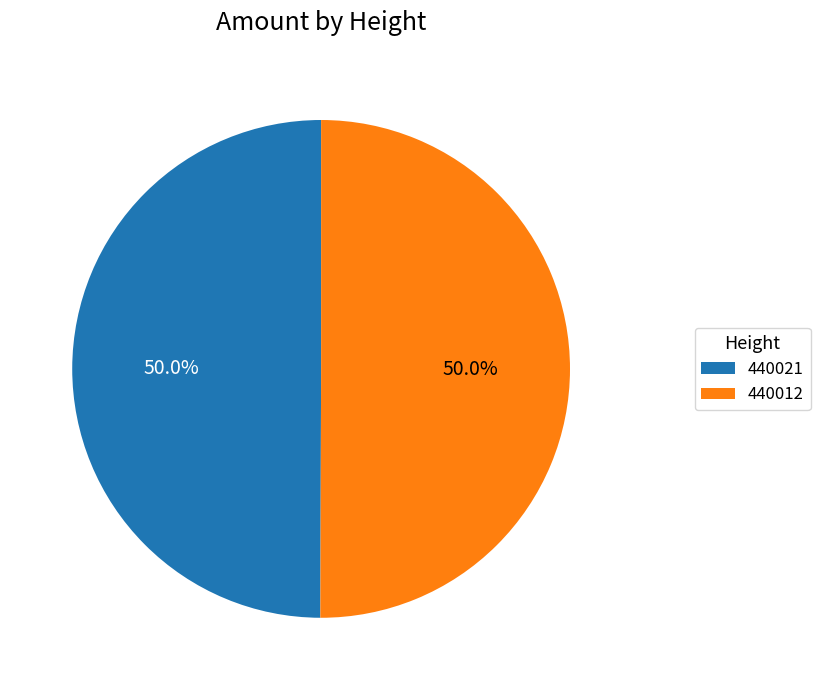

The 440012 slice represents 50% of the pie. True or false?

True